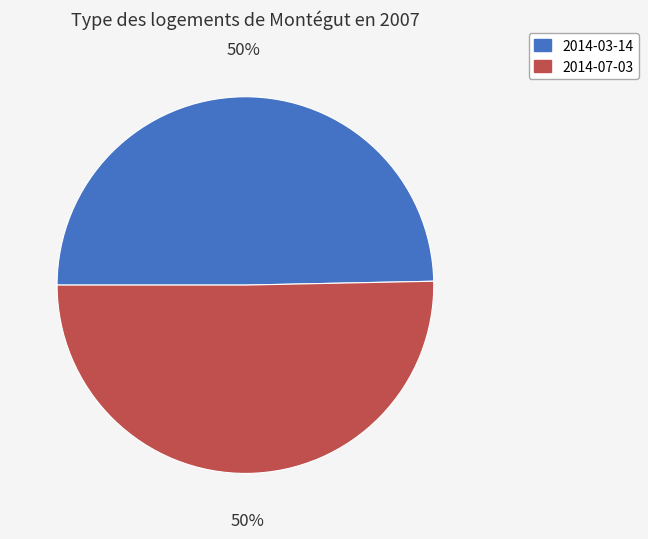

Approximately how many times larger is the value at 2014-03-14 compared to 2014-07-03?

1.0